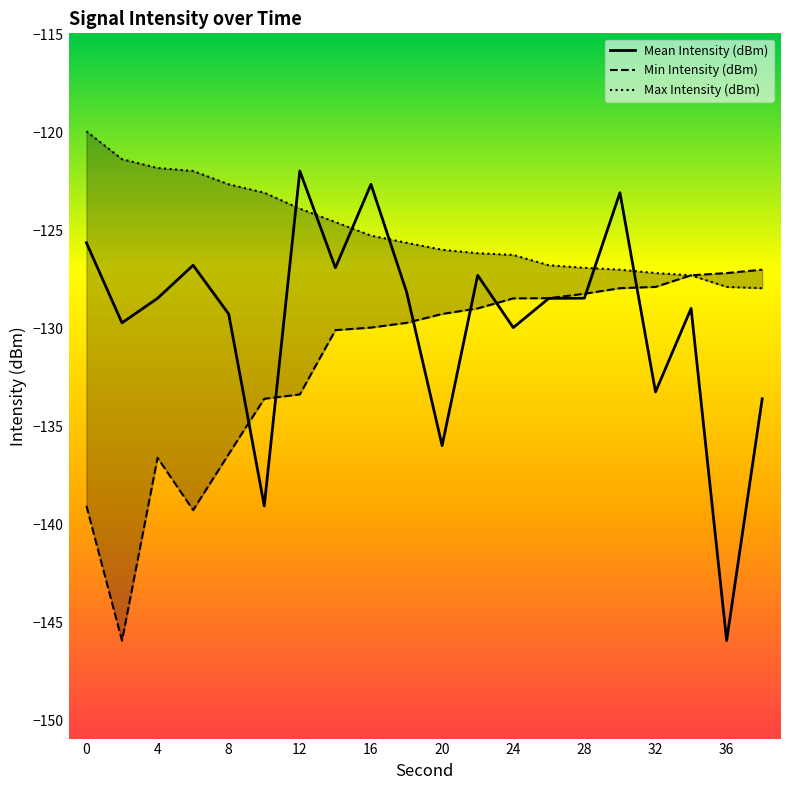

What are all the series names shown in the legend?

Mean Intensity (dBm), Min Intensity (dBm), Max Intensity (dBm)